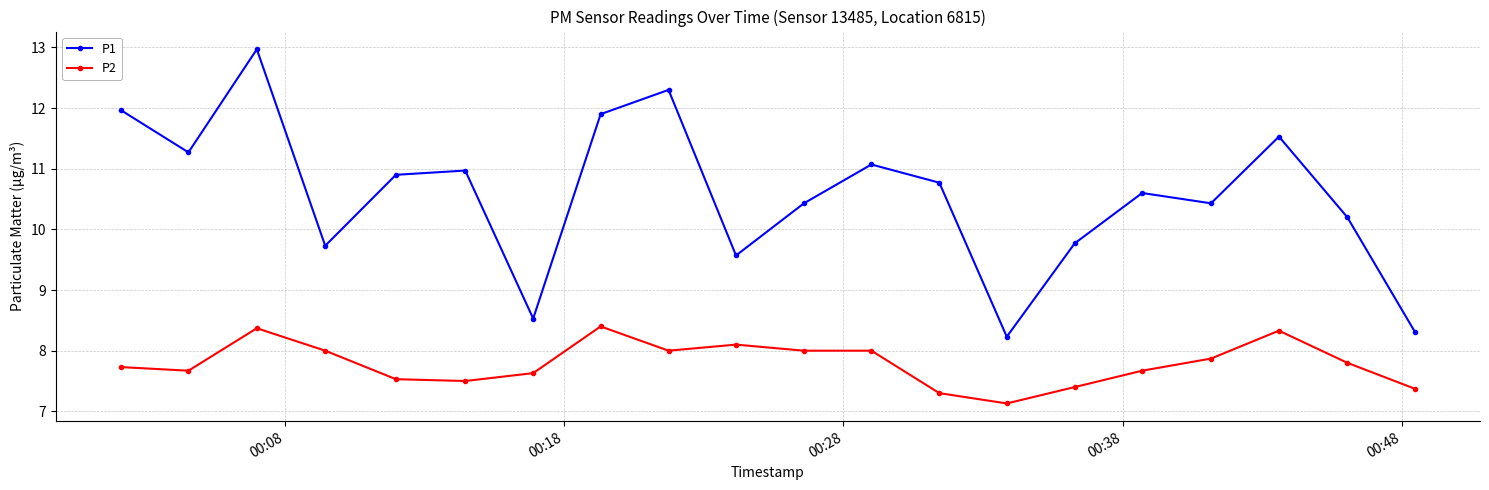

What is the difference between the second highest and minimum values in the P1 series?

4.1